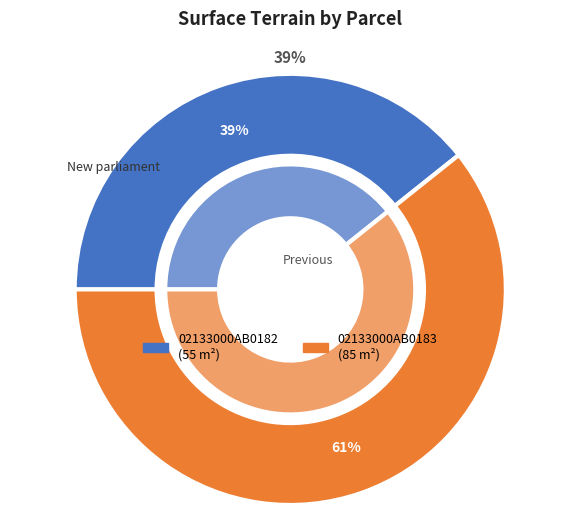

Which slice is the smallest?

02133000AB0182